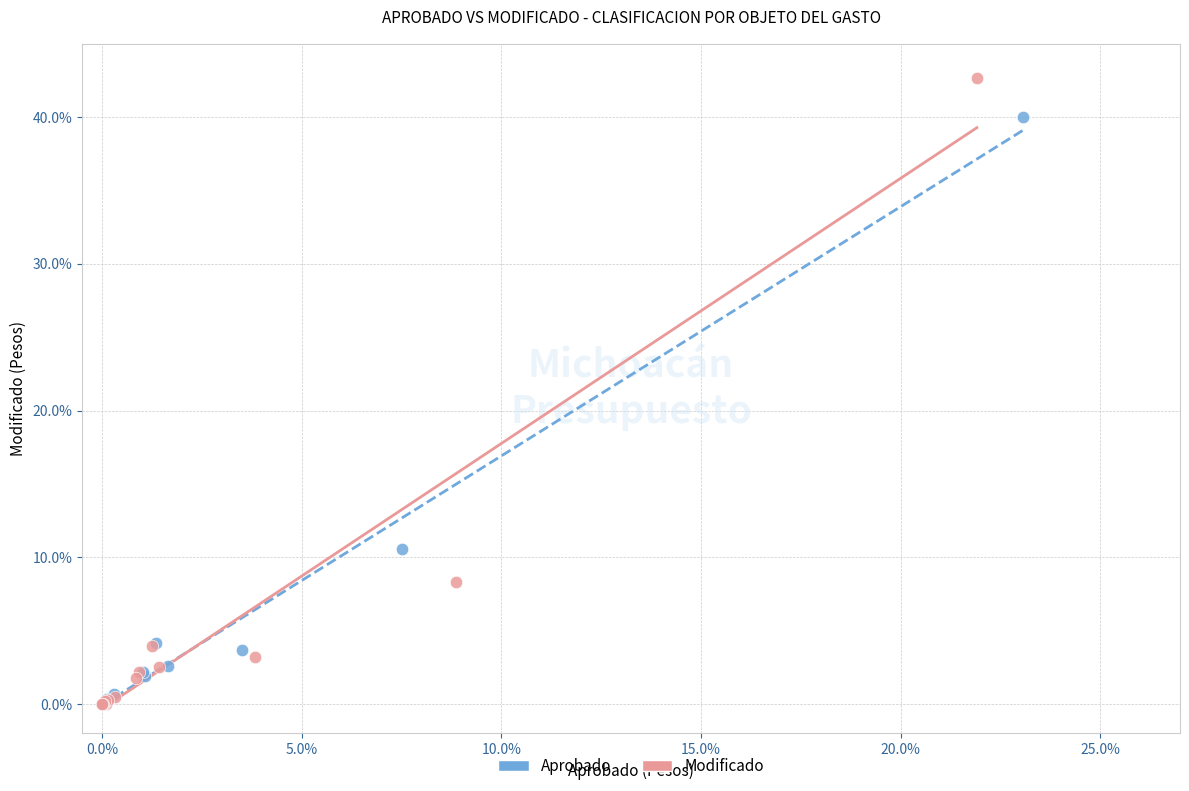

Which series contains the highest Y value?

Modificado